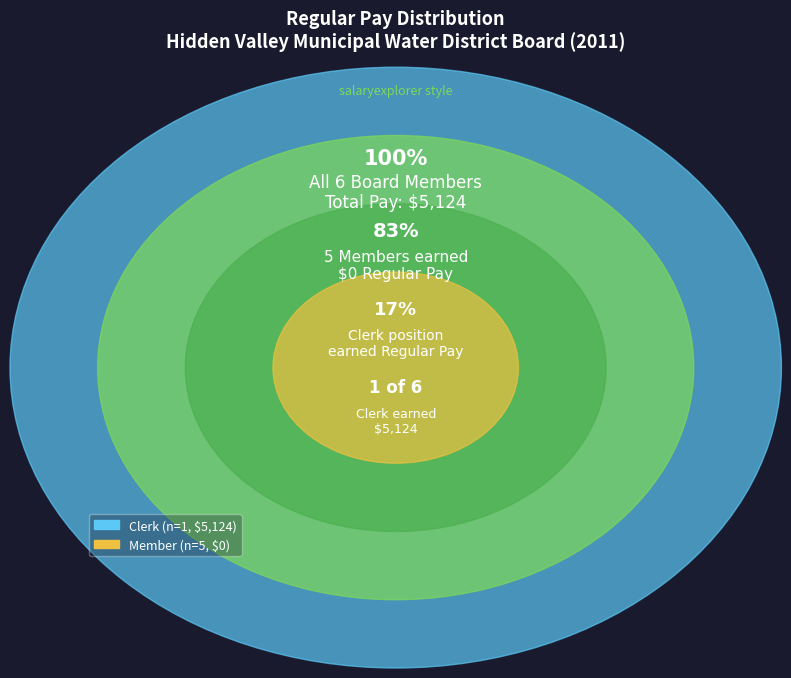

Which slice is the smallest?

Member